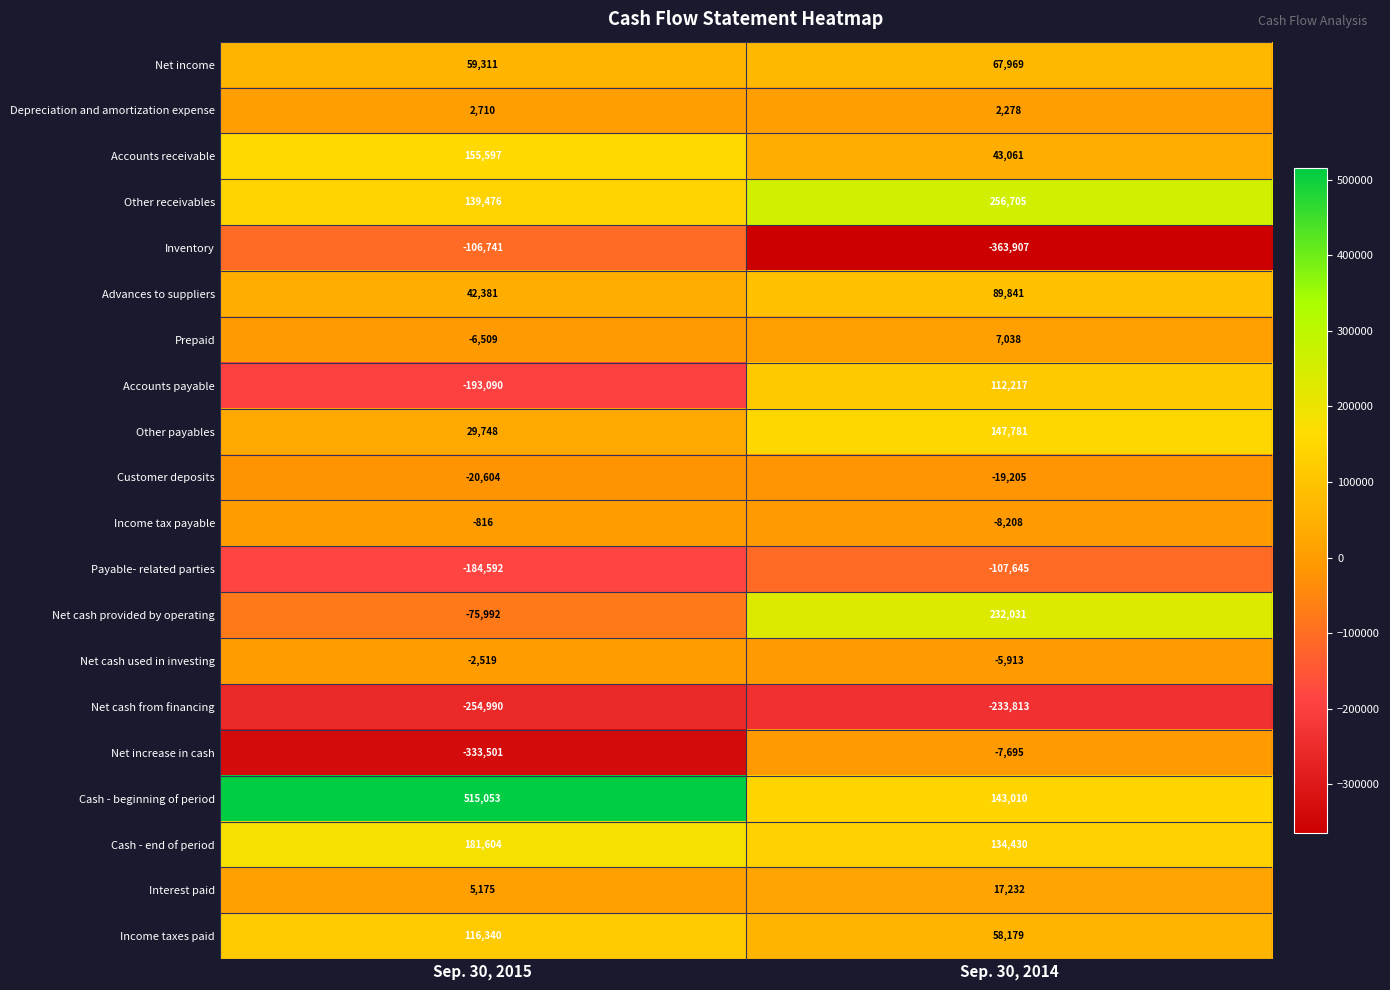

Which category has the lowest value across all series?

Sep. 30, 2014